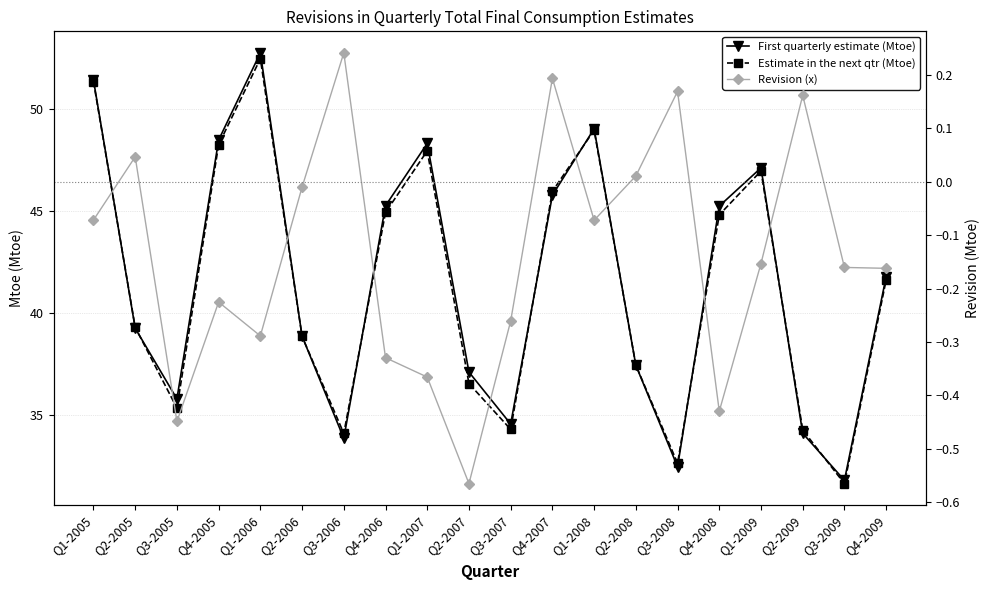

What is the sum of the First quarterly estimate (Mtoe) values at Q2-2008 and Q1-2006?

90.2